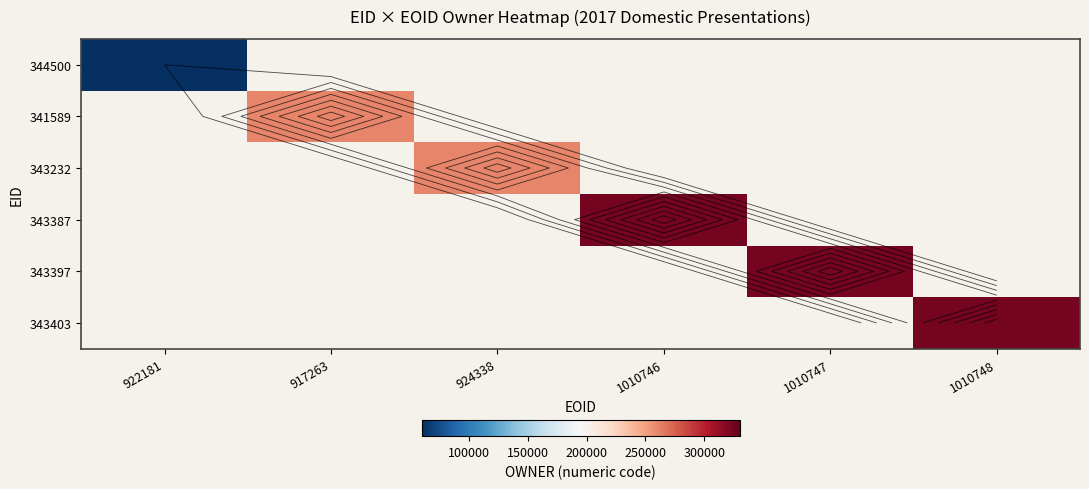

Rank the series by their maximum value, from lowest to highest.

344500, 341589, 343232, 343387, 343397, 343403